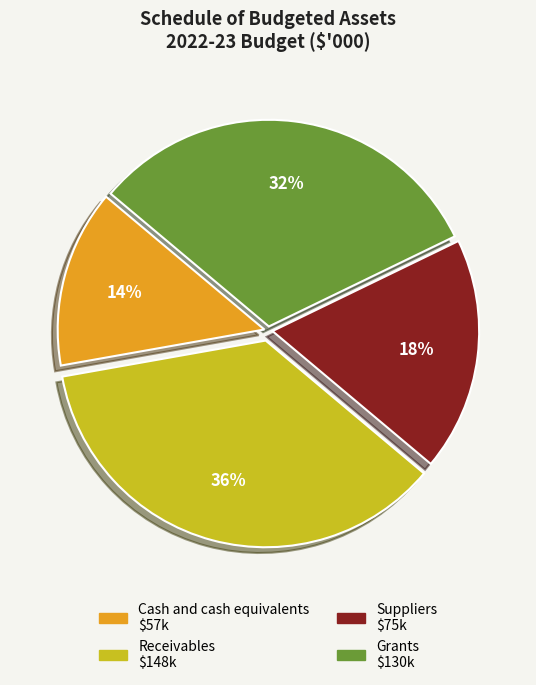

To the nearest percent, what is the combined percentage of Suppliers and Cash and cash equivalents?

32%